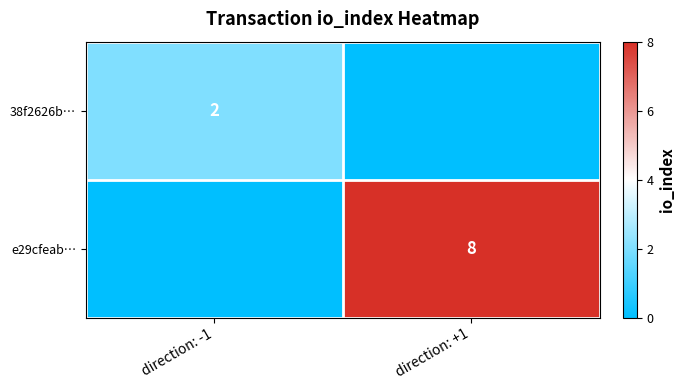

Is it true that e29cfeab… equals 8 at direction: +1?

True